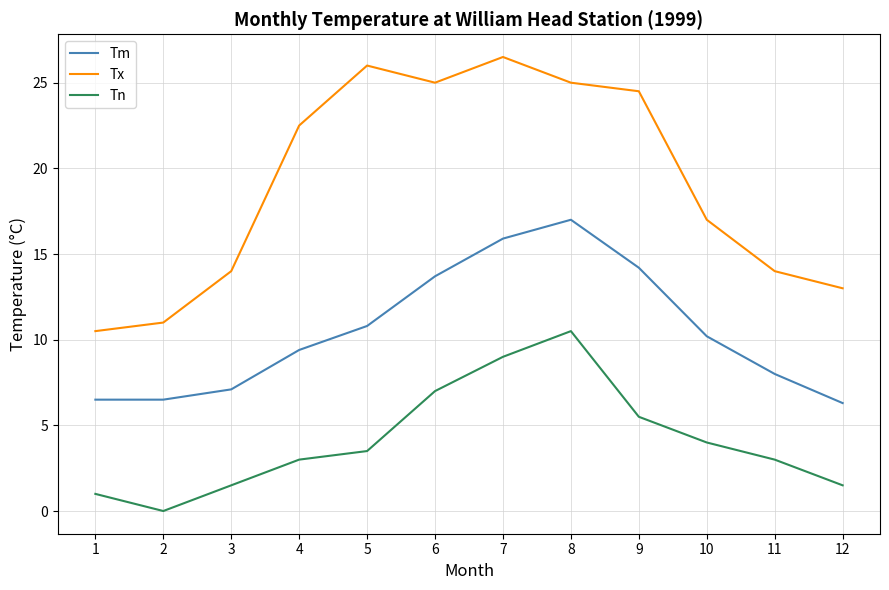

Rank the series by their maximum value, from lowest to highest.

Tn, Tm, Tx